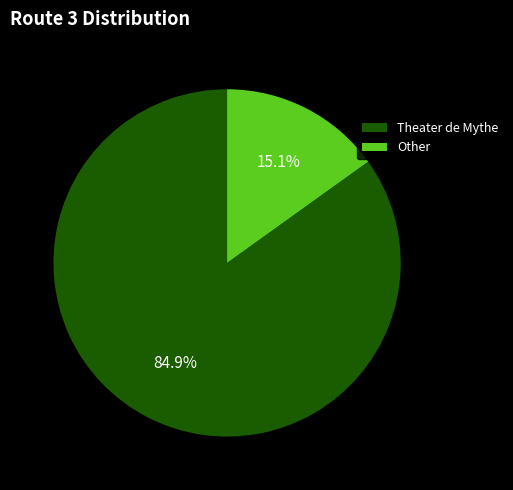

To the nearest percent, what is the combined percentage of Other and Theater de Mythe?

100%